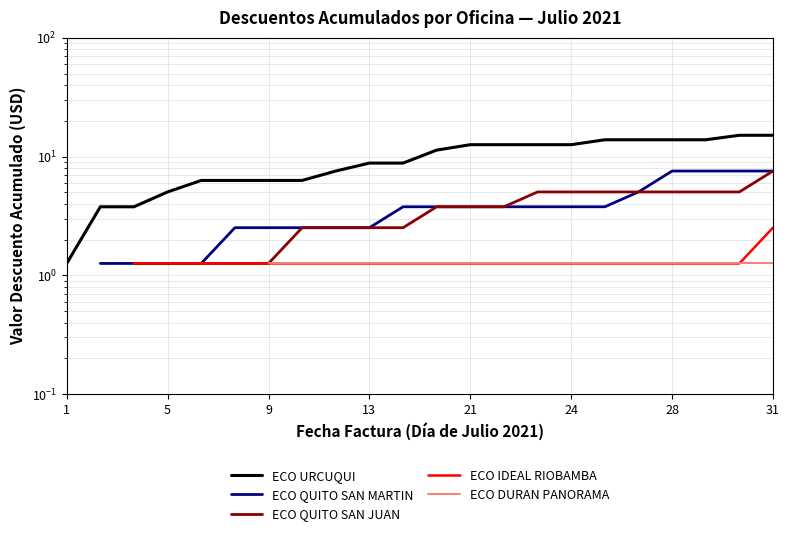

Does the chart display data point markers on the line(s)?

No